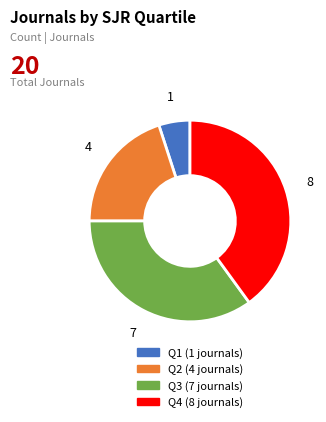

Is it true that Q1 is 5% of the pie?

True